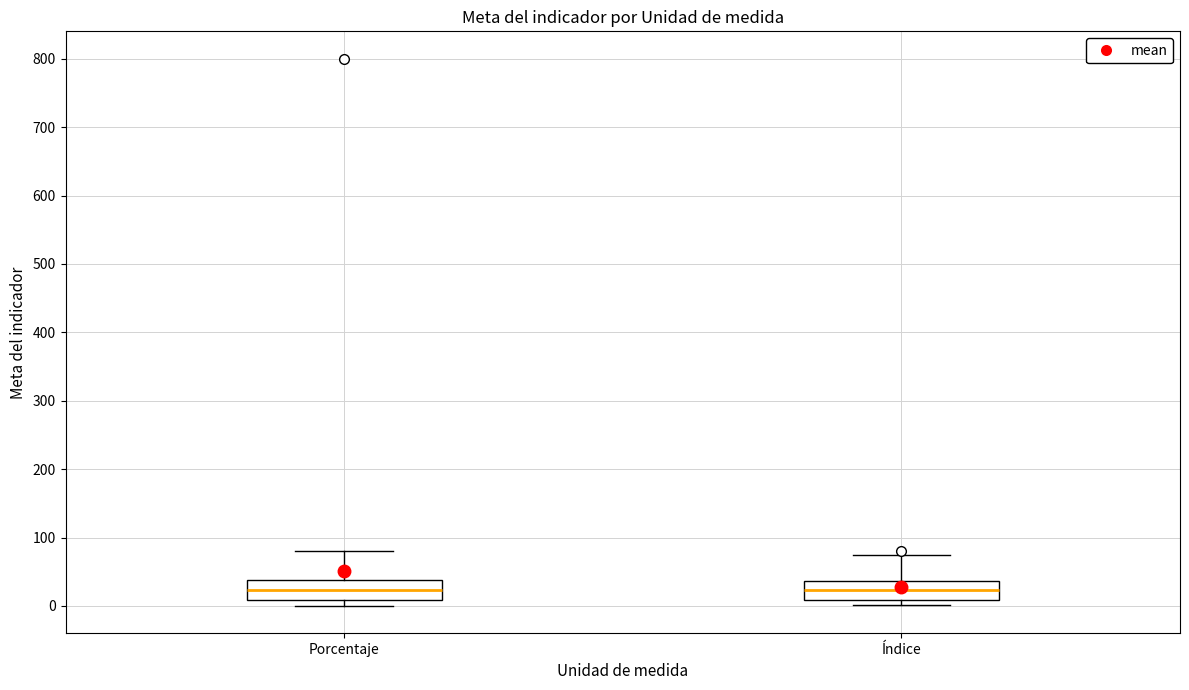

Reading left to right, transcribe this box plot: for each box, give where its median line is, the range the box spans, and where its two whiskers end, as read against the y-axis. The values are not printed on the chart, so give them approximately, as read against the axis.

Porcentaje: median 20, box 10 to 40, whiskers 0 to 80
Índice: median 20, box 10 to 40, whiskers 0 to 70